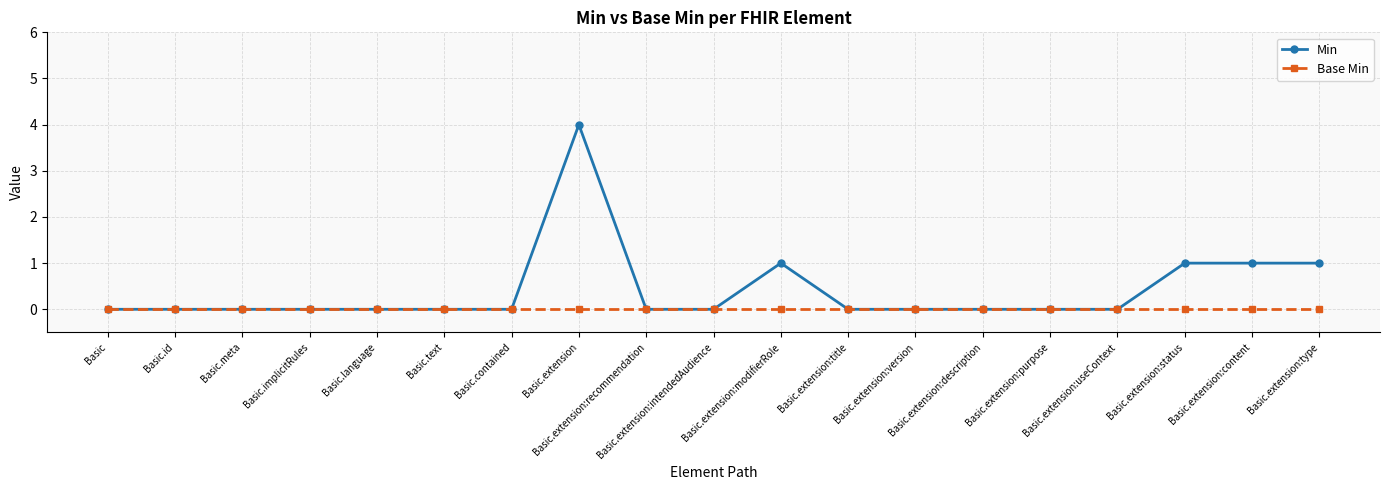

Which category has the highest value in the Min series?

Basic.extension